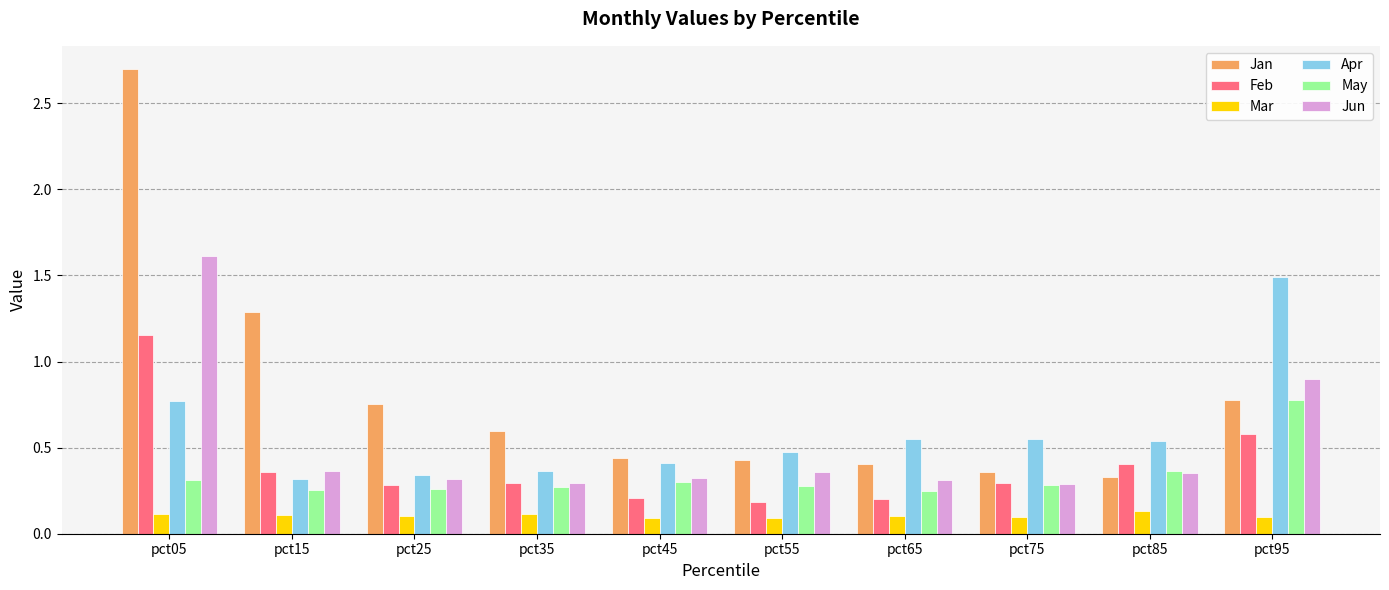

List the series in order of their peak value, highest first.

Jan, Jun, Apr, Feb, May, Mar